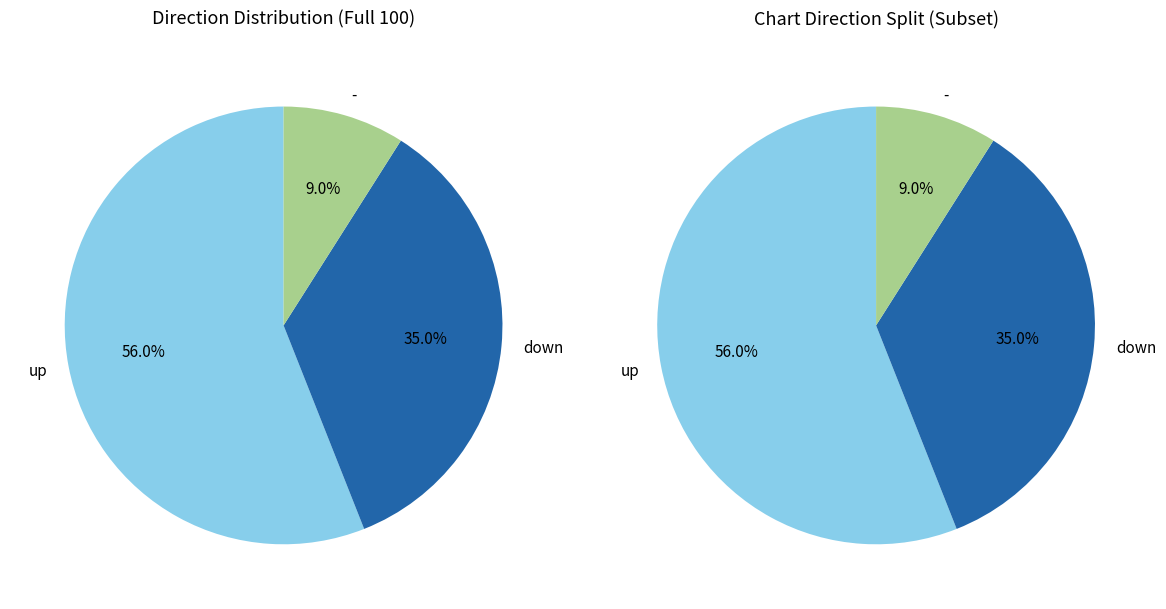

Between up and down, which is larger?

up